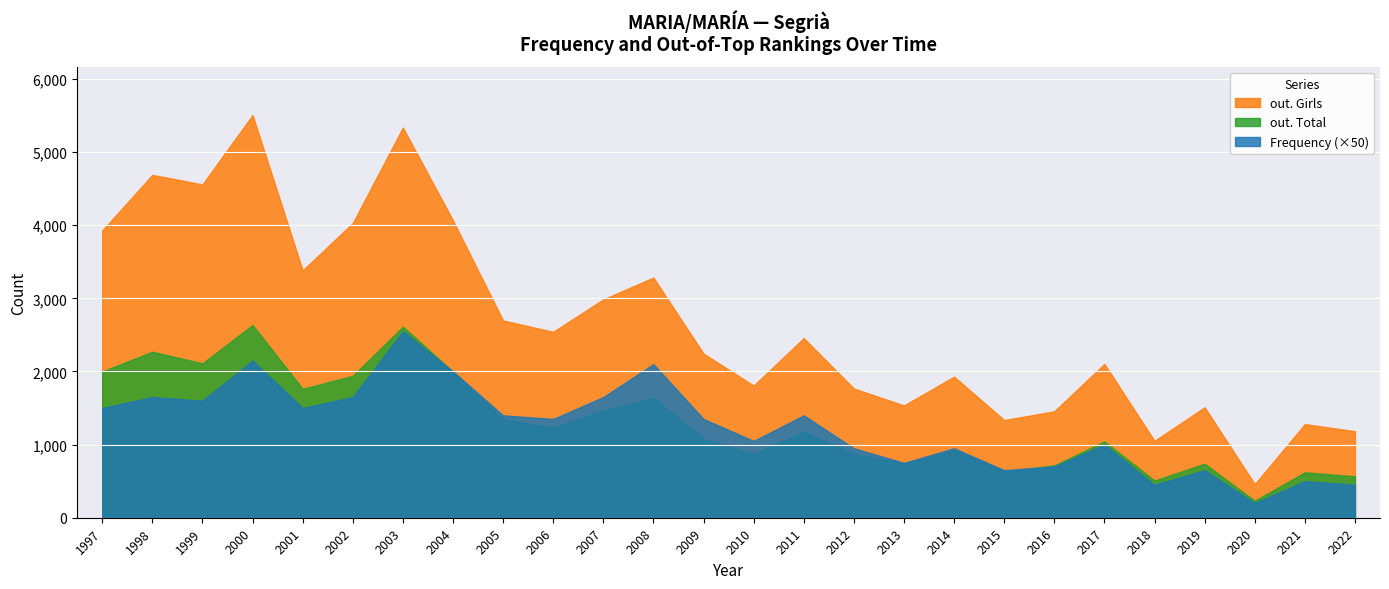

List the series in order of their peak value, highest first.

out. Girls, out. Total, Frequency (×50)